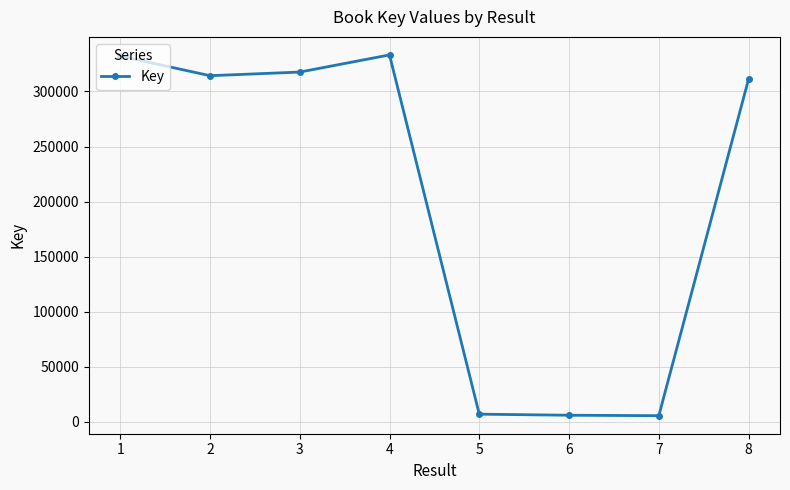

Is it true that the value at 1 is 332247?

True